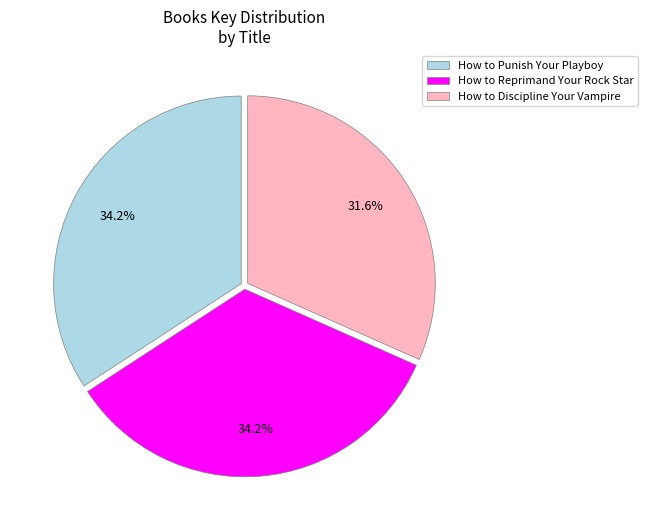

How many slices are in this pie chart?

3